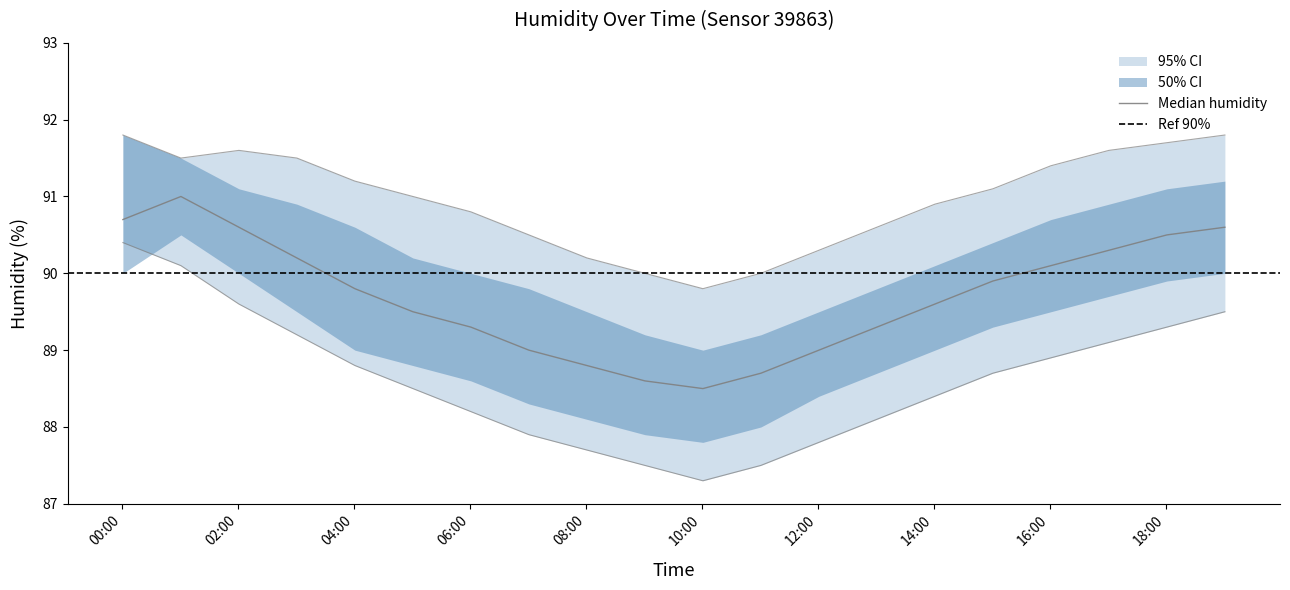

What is the difference between the highest and lowest values at 05:00?

2.5